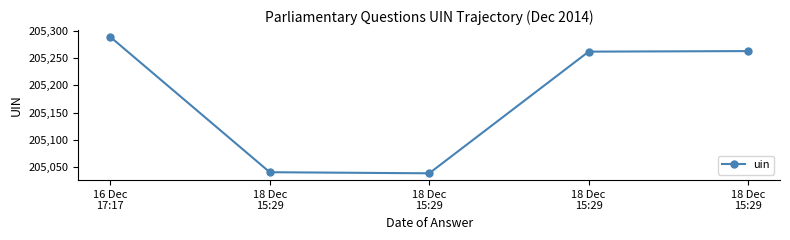

Count the number of categories in the chart.

5